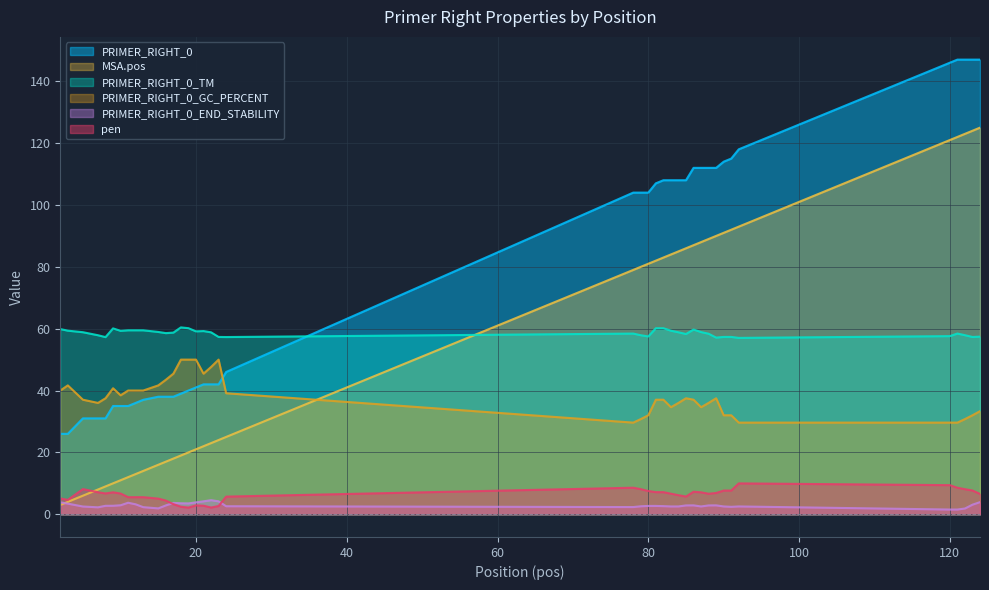

At which category does PRIMER_RIGHT_0_END_STABILITY reach its first local peak?

11